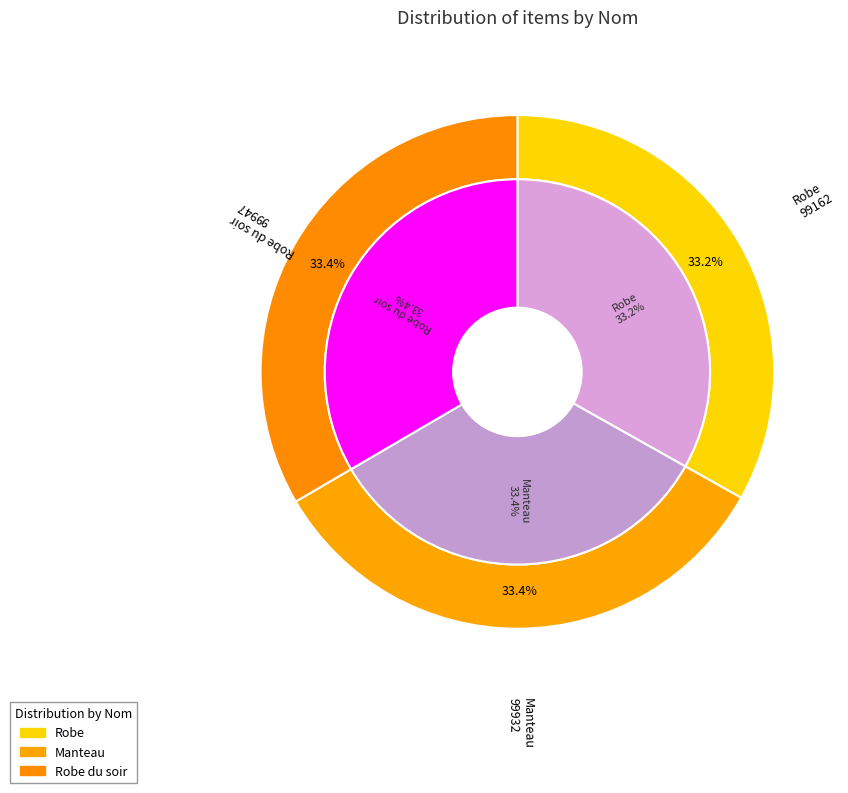

How many segments does this pie chart have?

3